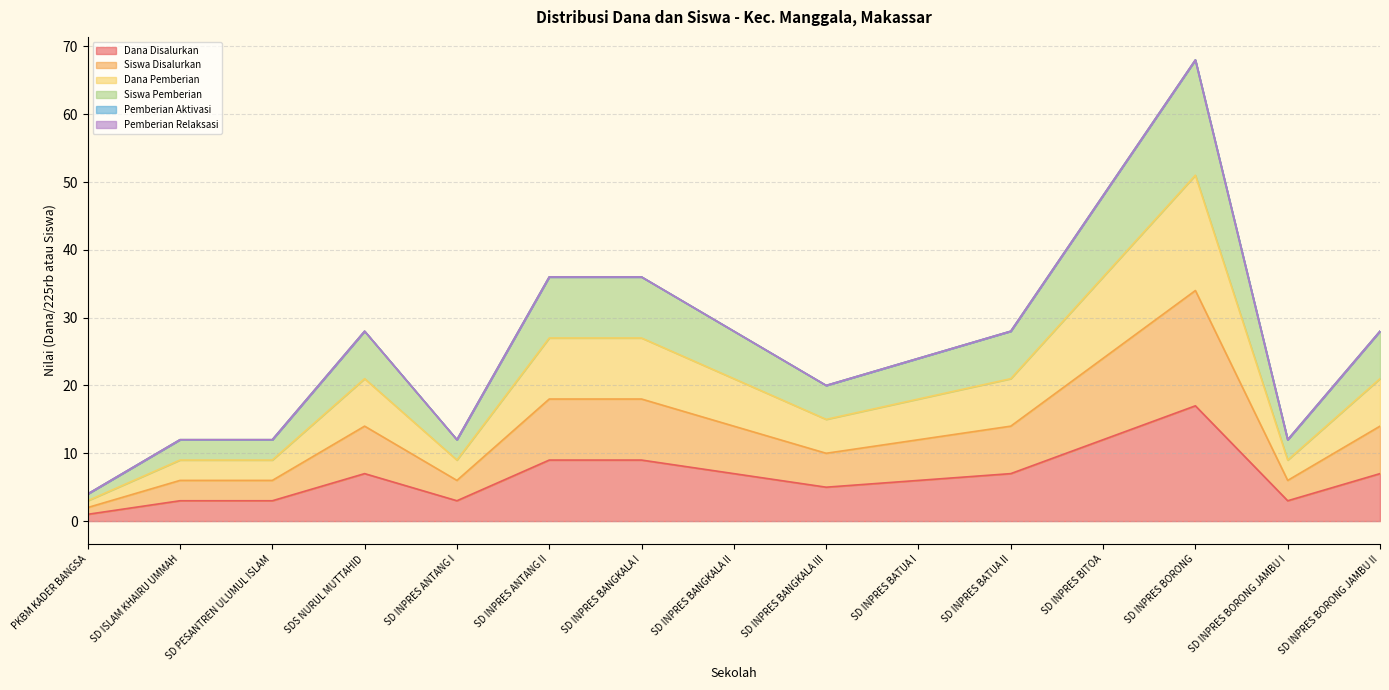

Reading left to right, transcribe all the data shown in this chart.

Dana Disalurkan: PKBM KADER BANGSA=1	SD ISLAM KHAIRU UMMAH=3	SD PESANTREN ULUMUL ISLAM=3	SDS NURUL MUTTAHID=7	SD INPRES ANTANG I=3	SD INPRES ANTANG II=9	SD INPRES BANGKALA I=9	SD INPRES BANGKALA II=7	SD INPRES BANGKALA III=5	SD INPRES BATUA I=6	SD INPRES BATUA II=7	SD INPRES BITOA=12	SD INPRES BORONG=17	SD INPRES BORONG JAMBU I=3	SD INPRES BORONG JAMBU II=7
Siswa Disalurkan: PKBM KADER BANGSA=2	SD ISLAM KHAIRU UMMAH=6	SD PESANTREN ULUMUL ISLAM=6	SDS NURUL MUTTAHID=14	SD INPRES ANTANG I=6	SD INPRES ANTANG II=18	SD INPRES BANGKALA I=18	SD INPRES BANGKALA II=14	SD INPRES BANGKALA III=10	SD INPRES BATUA I=12	SD INPRES BATUA II=14	SD INPRES BITOA=24	SD INPRES BORONG=34	SD INPRES BORONG JAMBU I=6	SD INPRES BORONG JAMBU II=14
Dana Pemberian: PKBM KADER BANGSA=3	SD ISLAM KHAIRU UMMAH=9	SD PESANTREN ULUMUL ISLAM=9	SDS NURUL MUTTAHID=21	SD INPRES ANTANG I=9	SD INPRES ANTANG II=27	SD INPRES BANGKALA I=27	SD INPRES BANGKALA II=21	SD INPRES BANGKALA III=15	SD INPRES BATUA I=18	SD INPRES BATUA II=21	SD INPRES BITOA=36	SD INPRES BORONG=51	SD INPRES BORONG JAMBU I=9	SD INPRES BORONG JAMBU II=21
Siswa Pemberian: PKBM KADER BANGSA=4	SD ISLAM KHAIRU UMMAH=12	SD PESANTREN ULUMUL ISLAM=12	SDS NURUL MUTTAHID=28	SD INPRES ANTANG I=12	SD INPRES ANTANG II=36	SD INPRES BANGKALA I=36	SD INPRES BANGKALA II=28	SD INPRES BANGKALA III=20	SD INPRES BATUA I=24	SD INPRES BATUA II=28	SD INPRES BITOA=48	SD INPRES BORONG=68	SD INPRES BORONG JAMBU I=12	SD INPRES BORONG JAMBU II=28